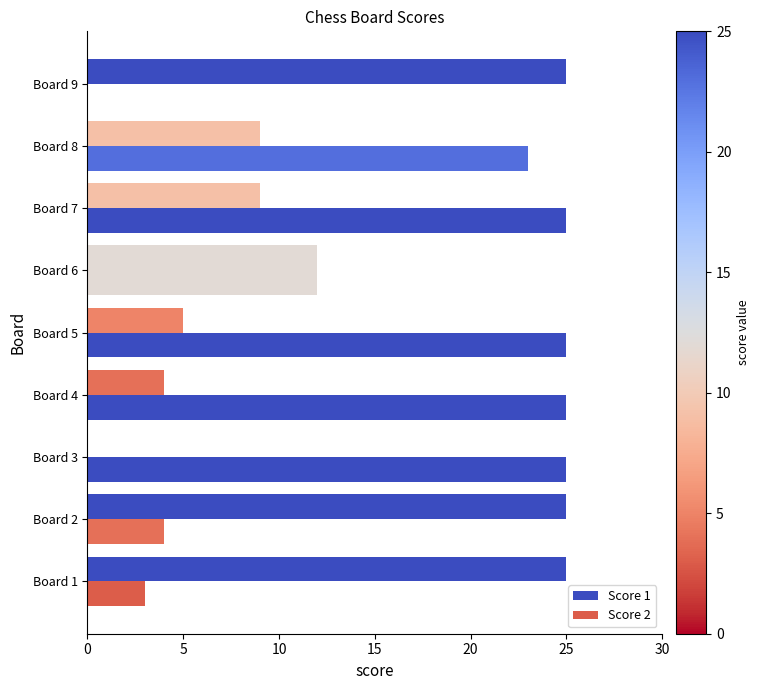

How many positive values does the Score 1 series have?

8